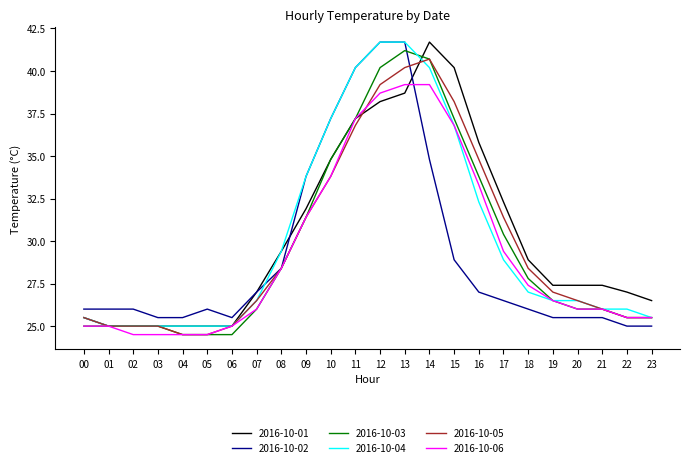

Does the chart display data point markers on the line(s)?

No